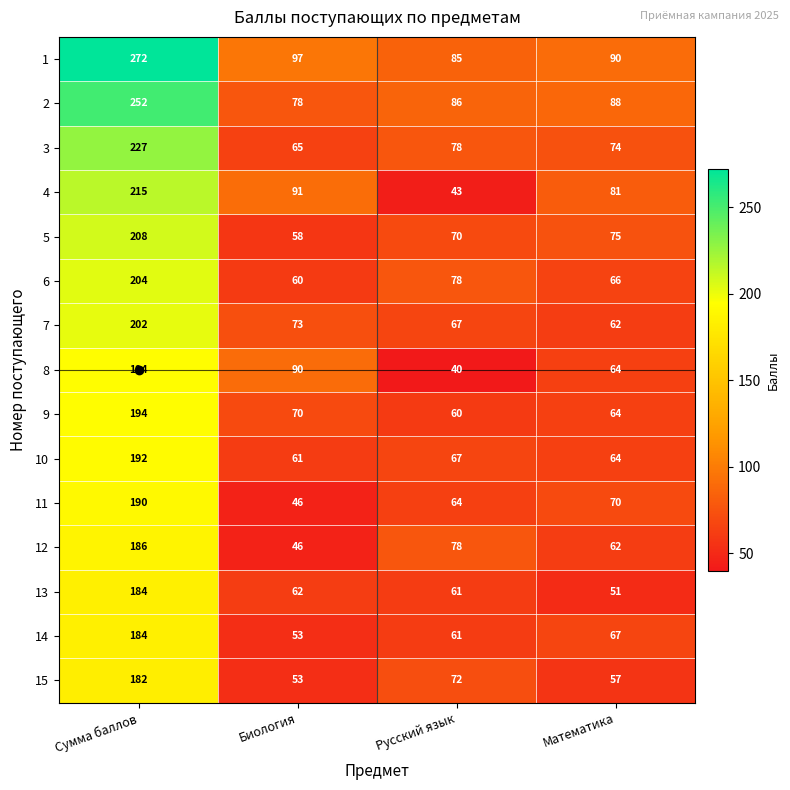

Which series has the largest range (max minus min)?

1